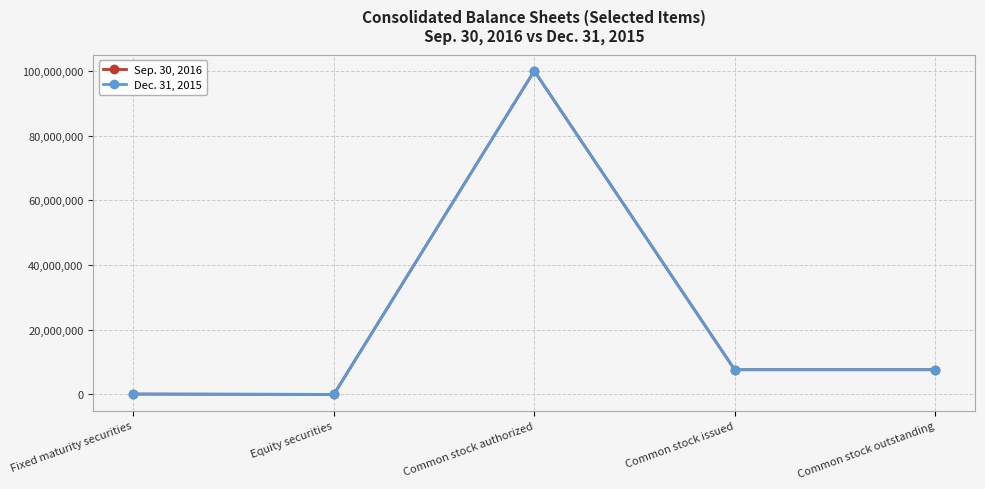

What is the spread (max minus min) of values at Equity securities?

30